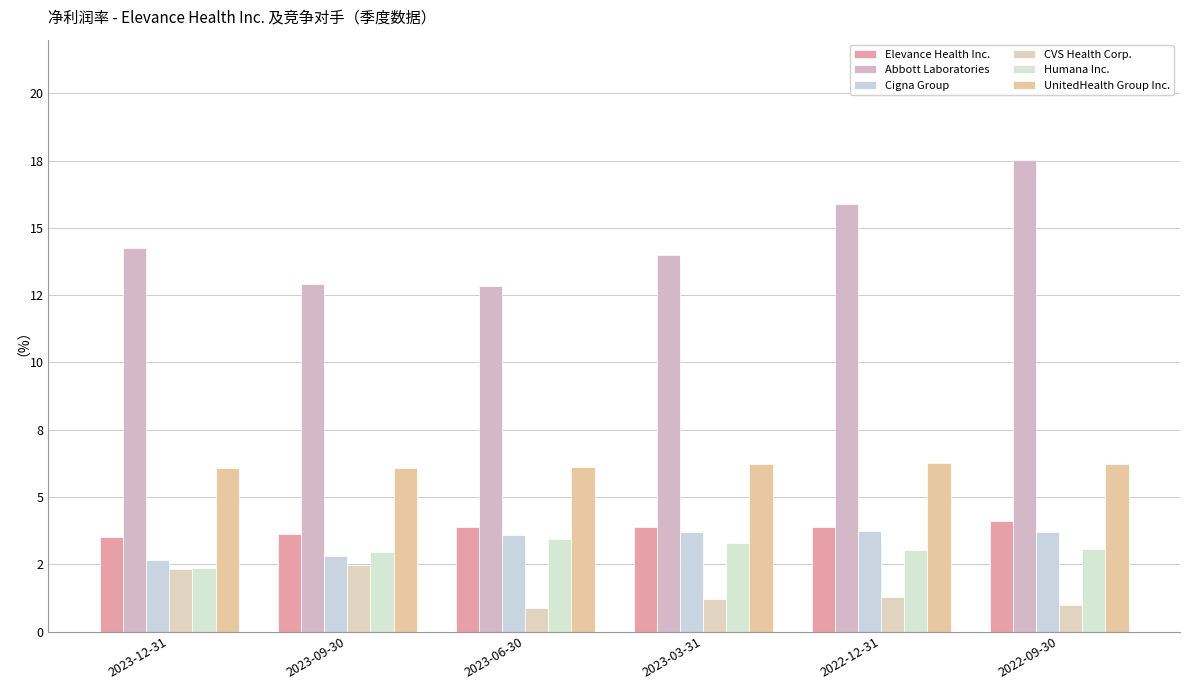

Is it true that Elevance Health Inc. equals 3.9 at 2023-03-31?

True